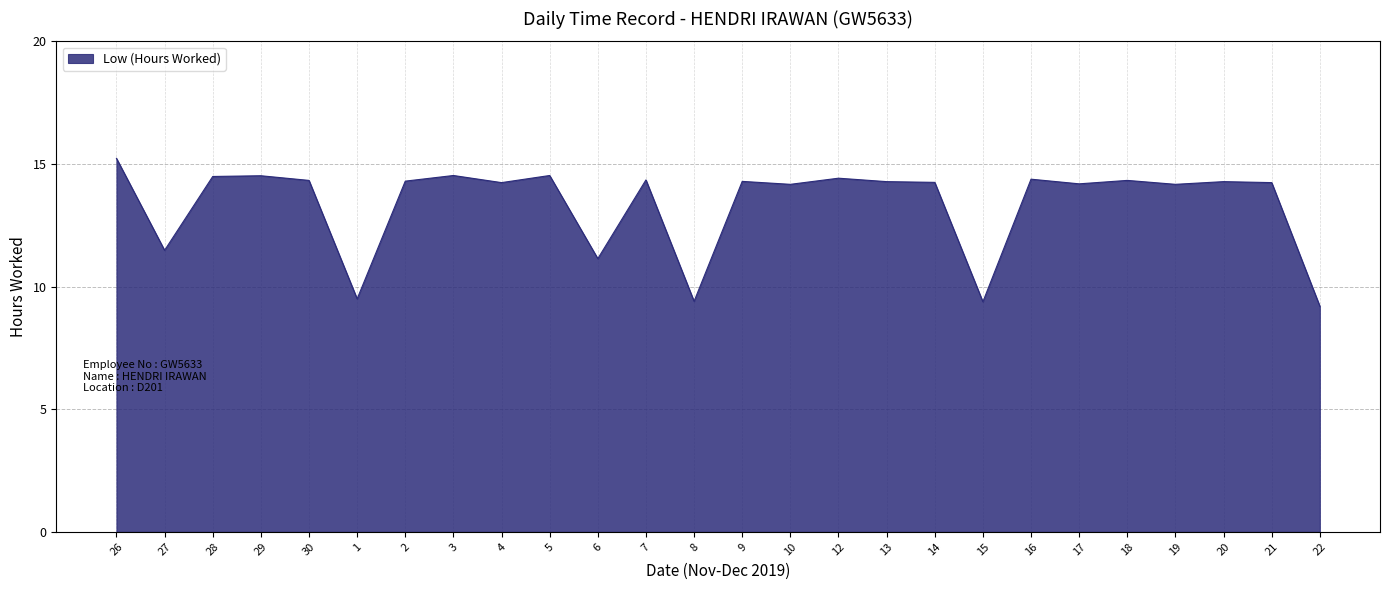

Read the value at 12.

14.4